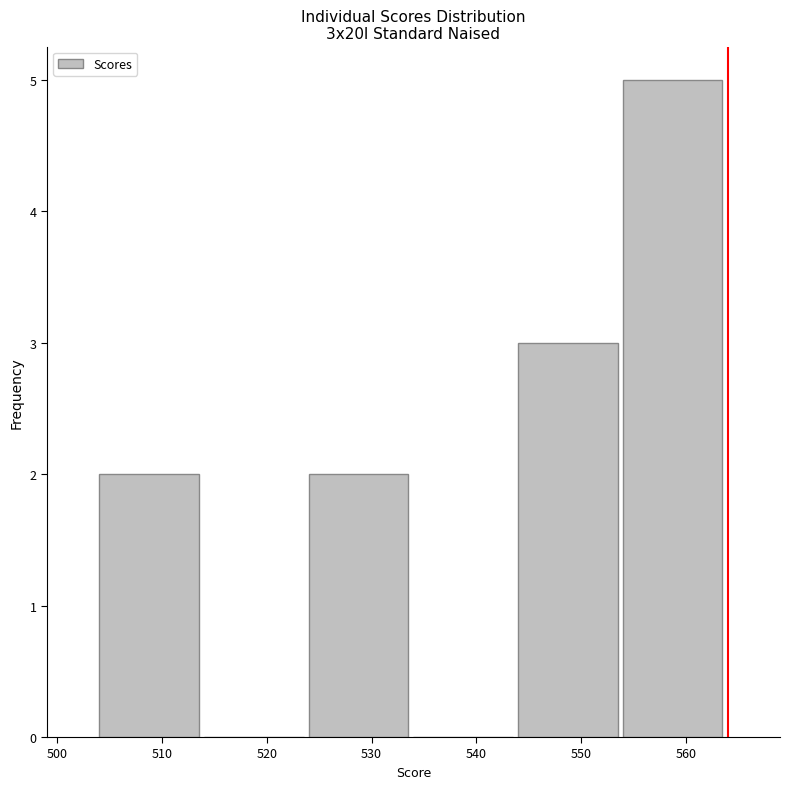

Reading left to right, list every bar in this chart as the range it spans on the x-axis followed by its height. The values are not printed on the chart, so give them approximately, as read against the axis.

504 to 514: 2
514 to 524: 0
524 to 534: 2
534 to 544: 0
544 to 554: 3
554 to 564: 5